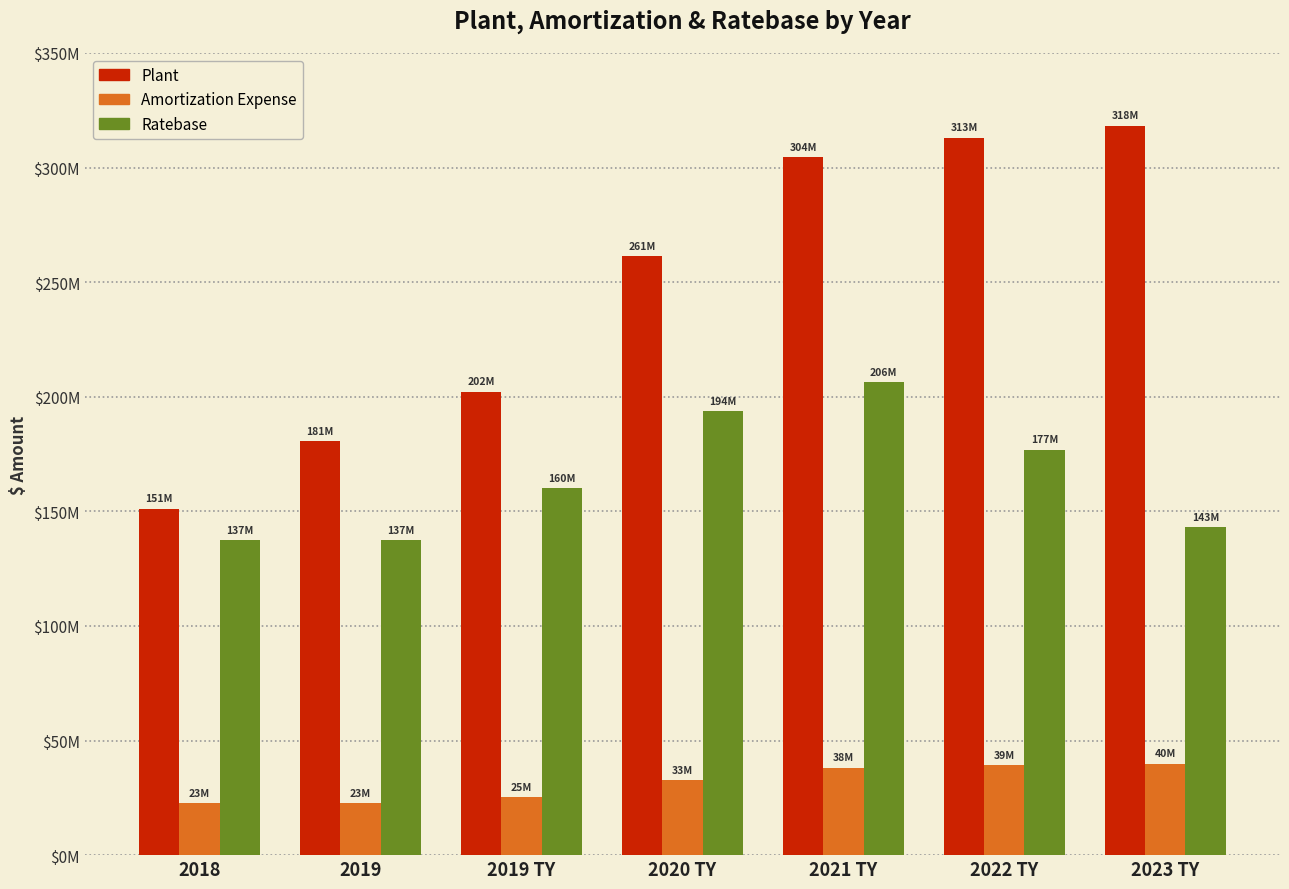

What is the label of the 2nd bar from the left?

2019